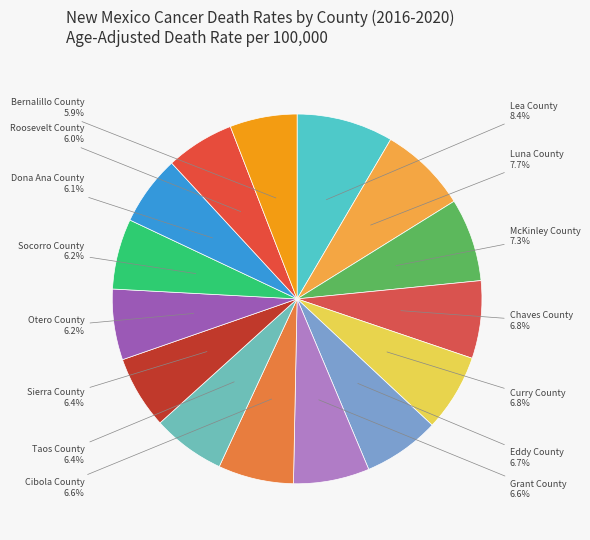

How many segments does this pie chart have?

15